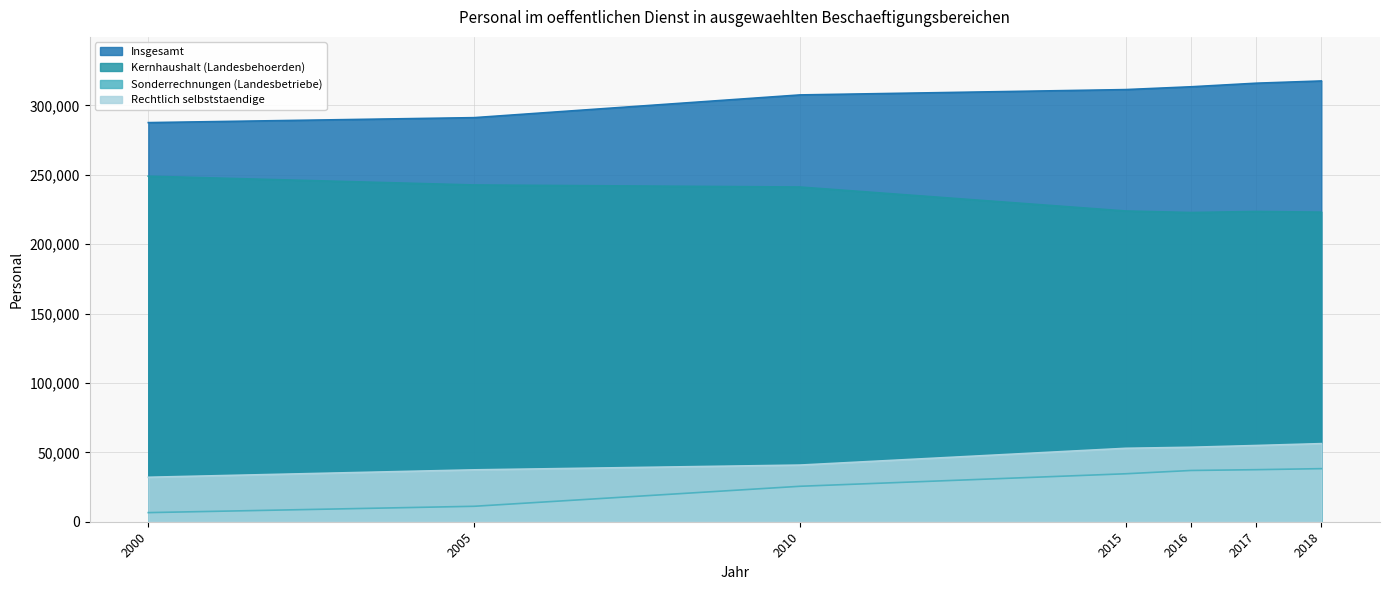

How many data points does each series have?

7